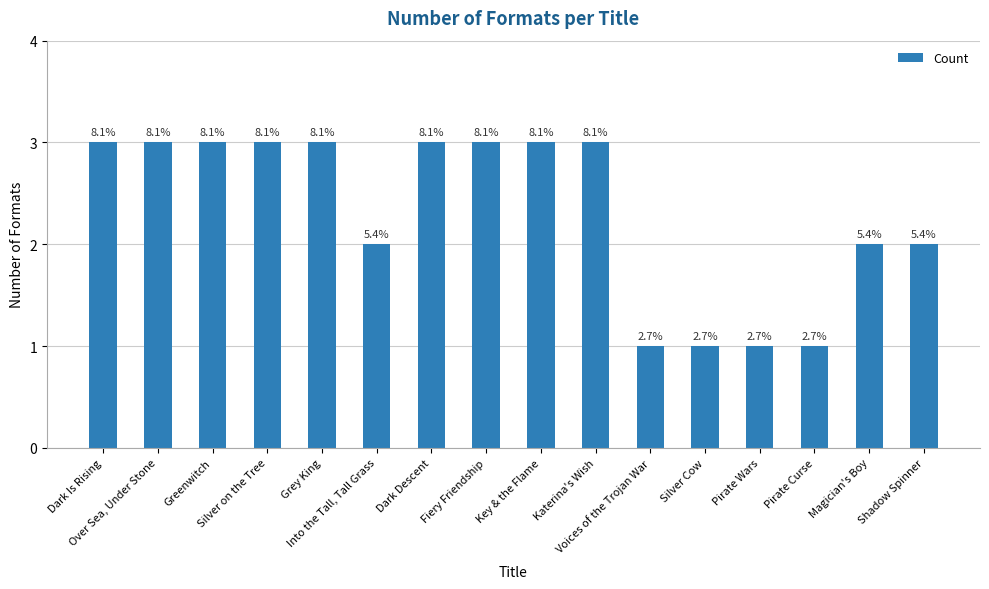

How many bars are there in total?

16